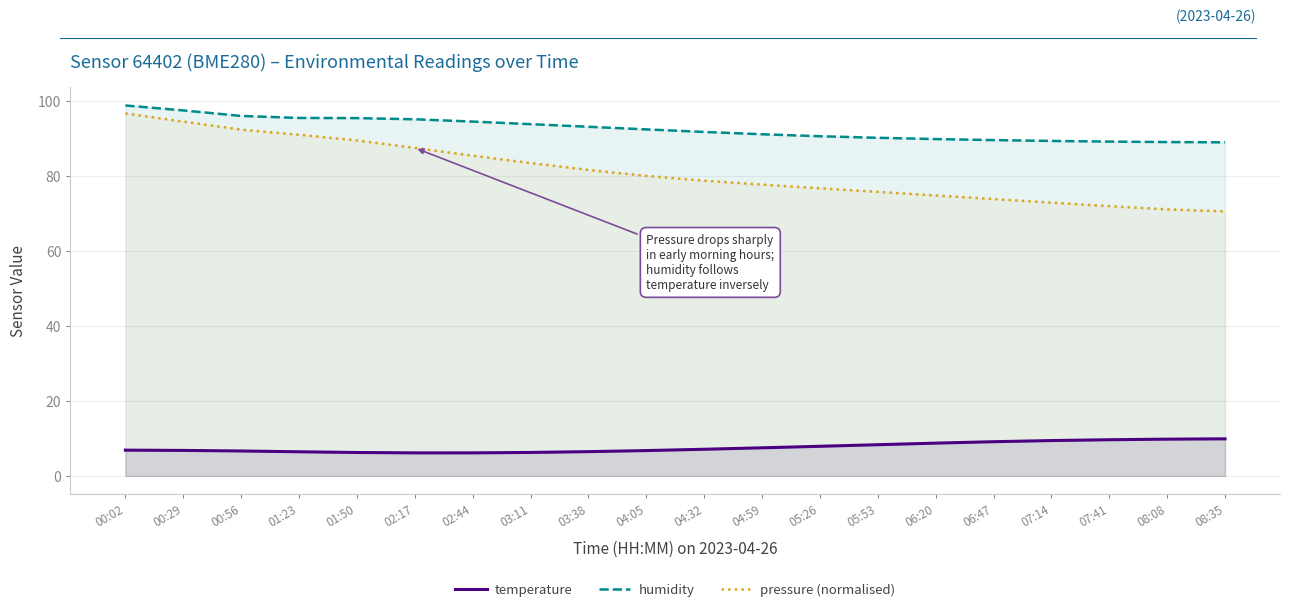

True or false: temperature and humidity cross at least once.

False